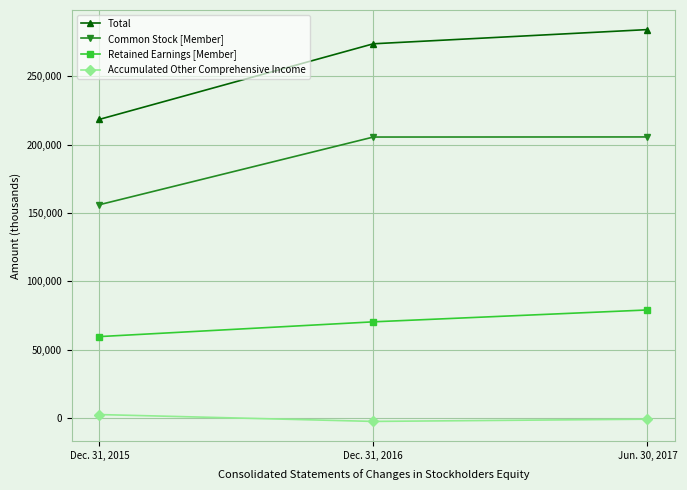

What is the average value of the Common Stock [Member] series?

189110